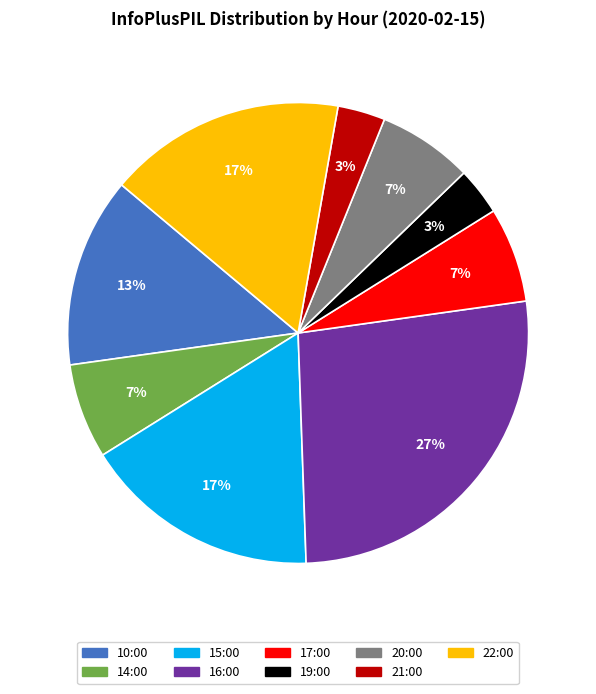

Is the sum of 20:00 and 22:00 greater than half?

No